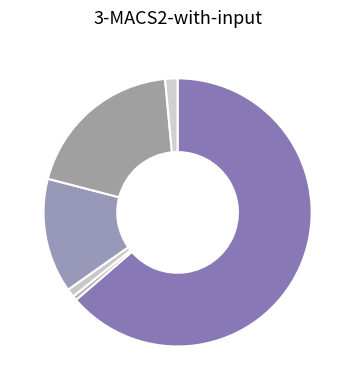

How many slices are in this pie chart?

6